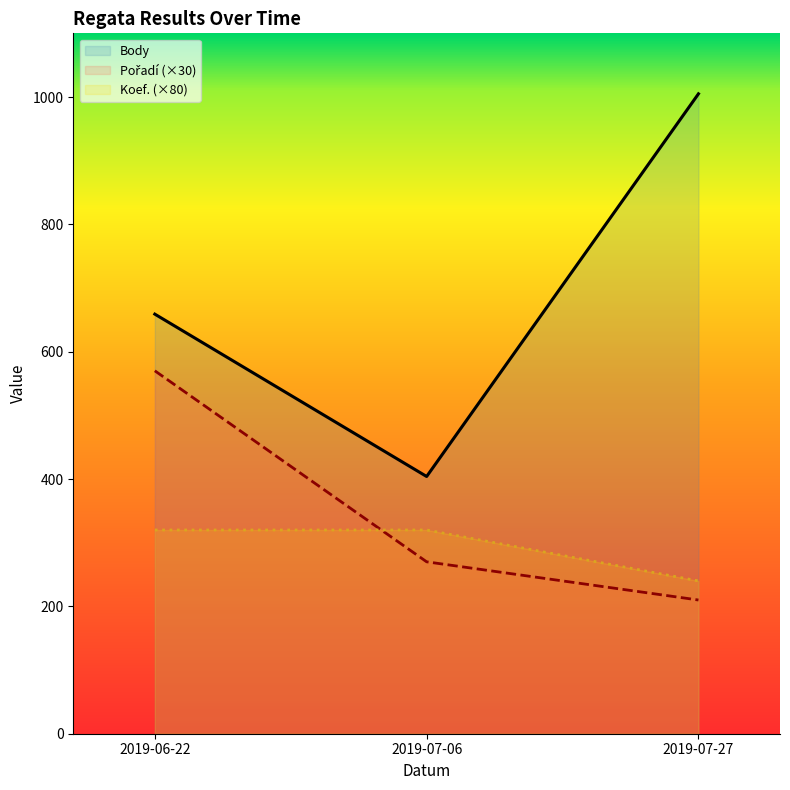

Is it true that Body equals 1005 at 2019-07-27?

True